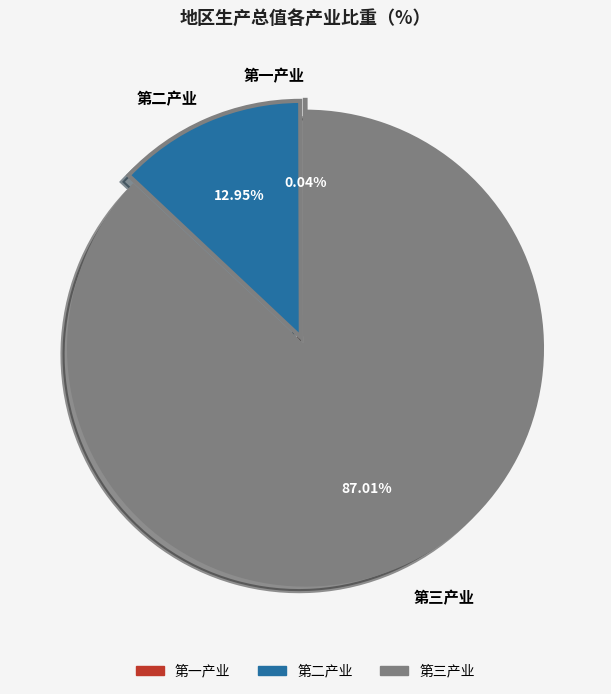

True or false: 第三产业 accounts for 87% of the total.

True